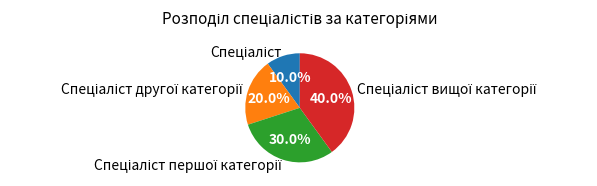

Count the number of slices in the pie.

4